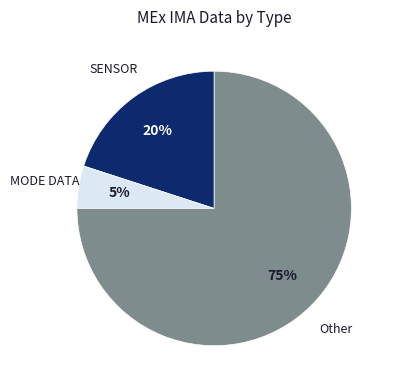

Approximately how many times larger is the value at SENSOR compared to Other?

0.3